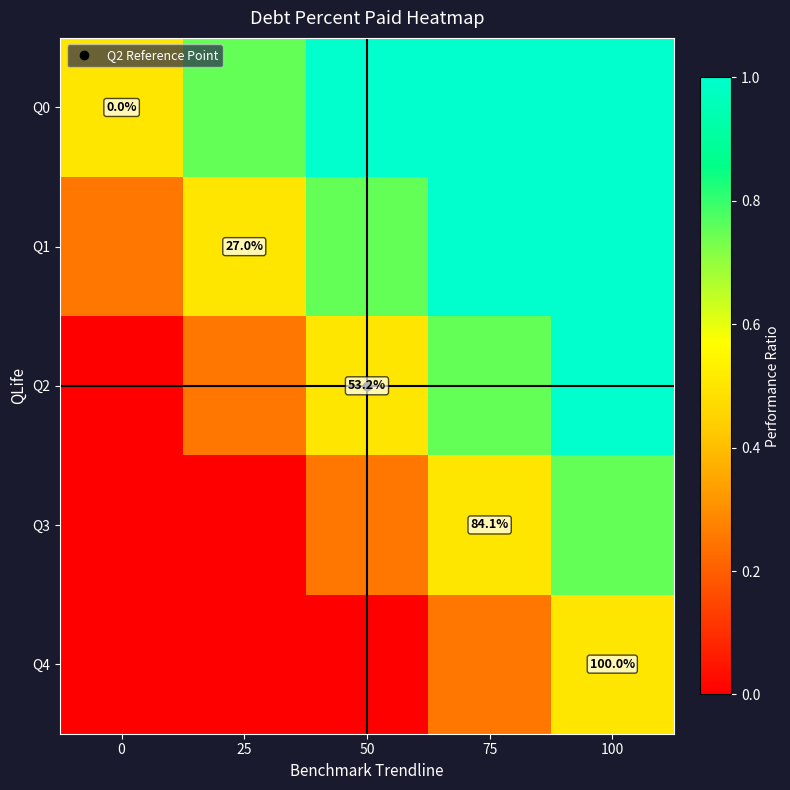

What is the sum of all Q2 values?

2.5